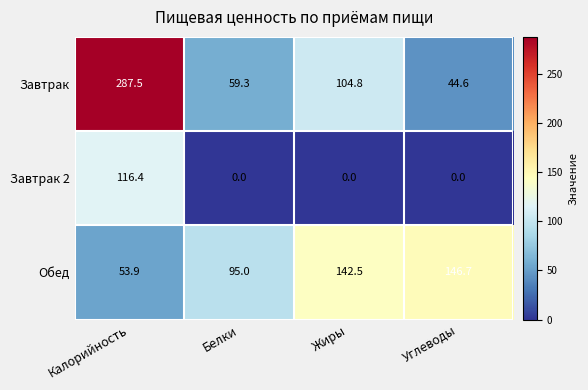

Count the number of categories in the chart.

4